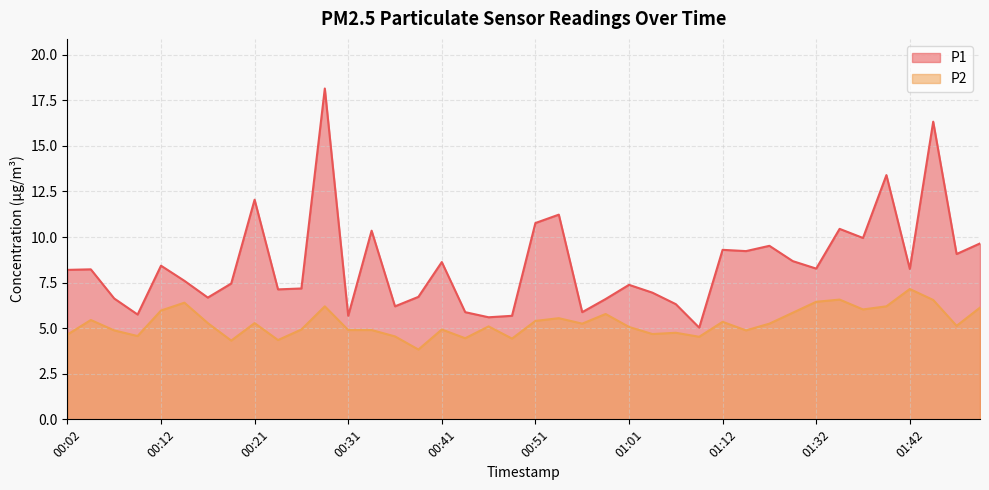

Between 00:26 and 01:12, which series saw the biggest shift?

P1